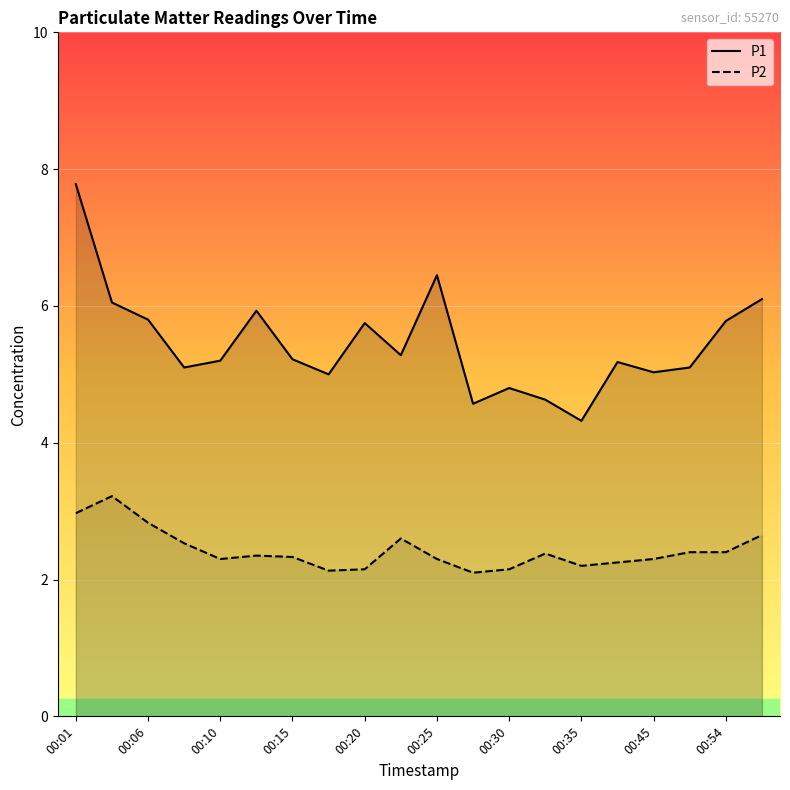

True or false: P1 has more than 1 interior local peaks.

True